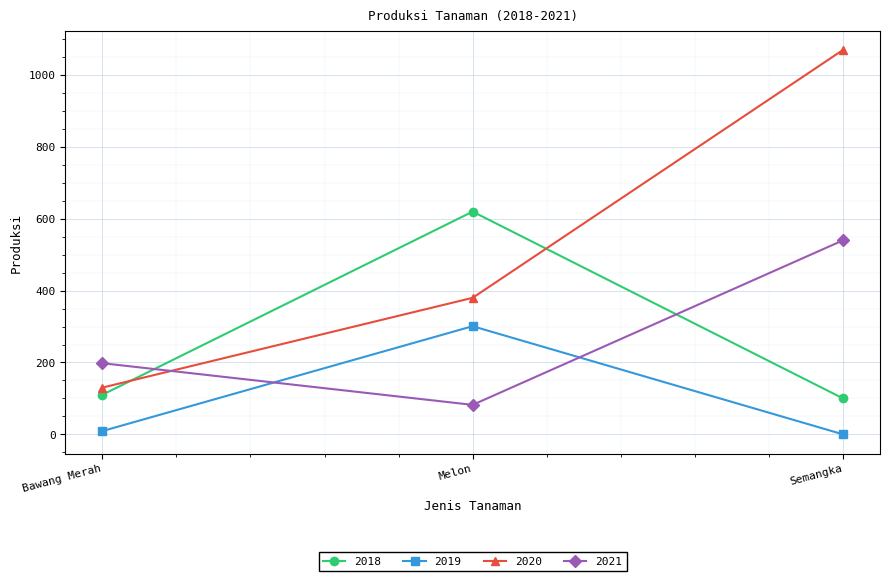

At how many categories does at least one series exceed 415?

2